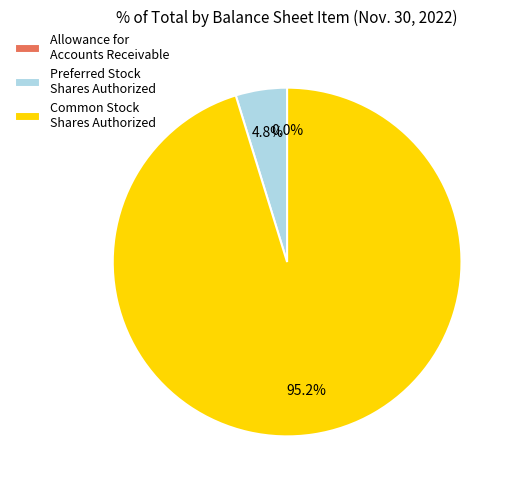

What percentage do Preferred Stock Shares Authorized and Common Stock Shares Authorized together represent?

100.0%